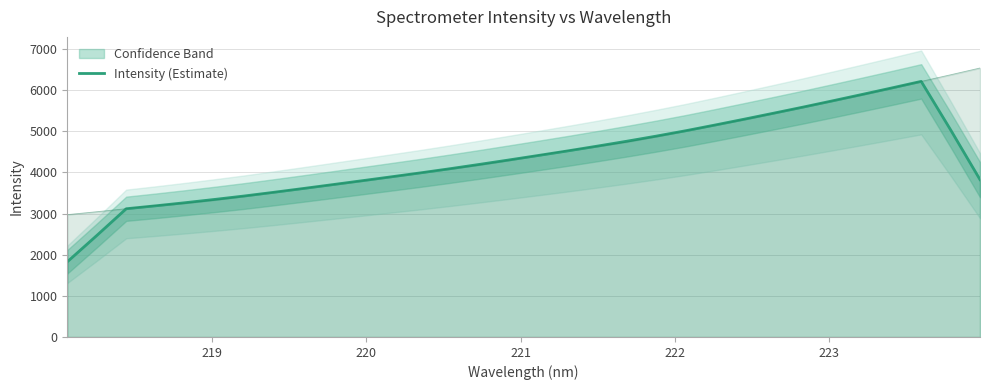

What is the minimum value for Intensity (Estimate)?

1828.0